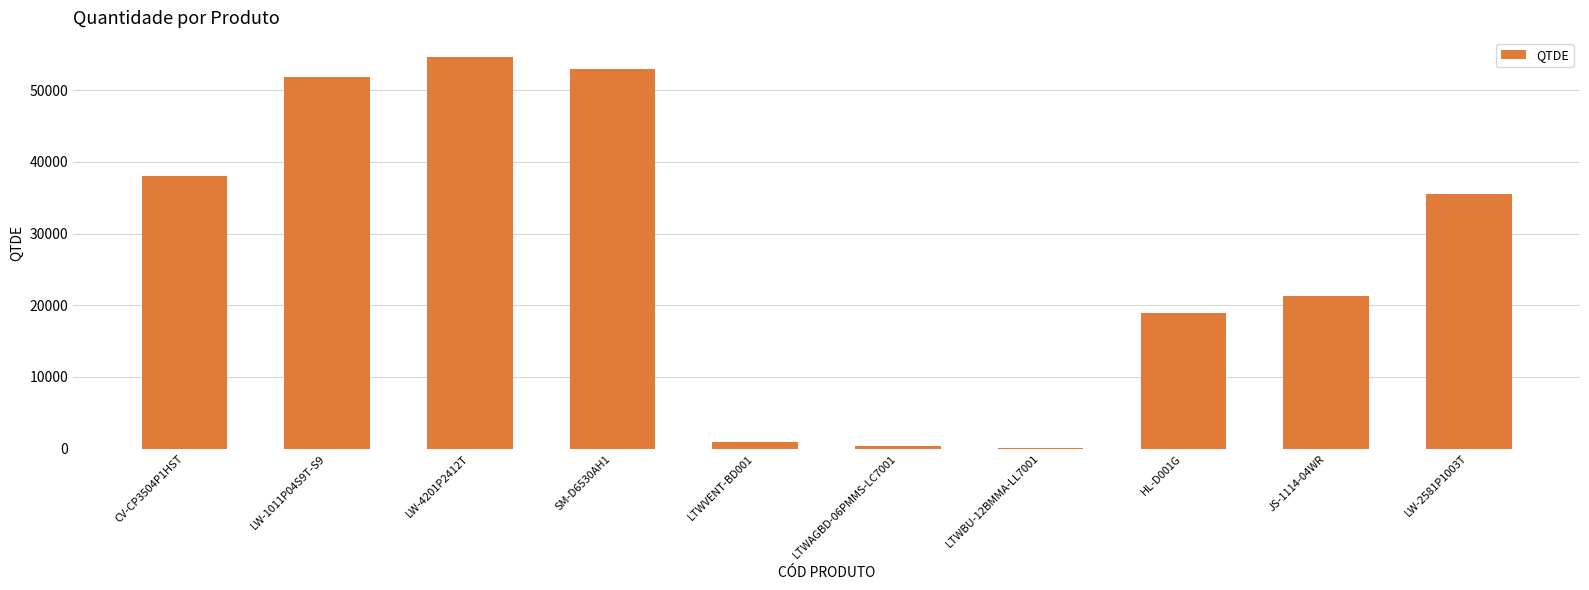

Where is the data nearest to the value 27310?

JS-1114-04WR